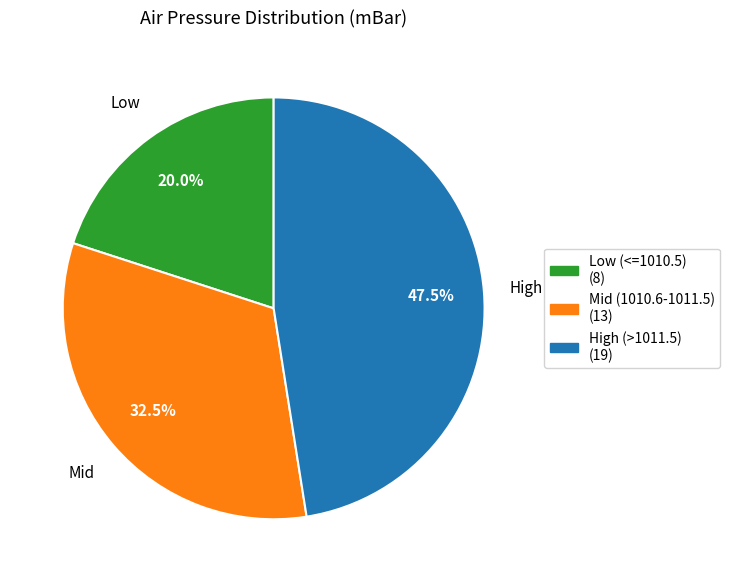

Is there any slice that represents more than half of the pie?

No